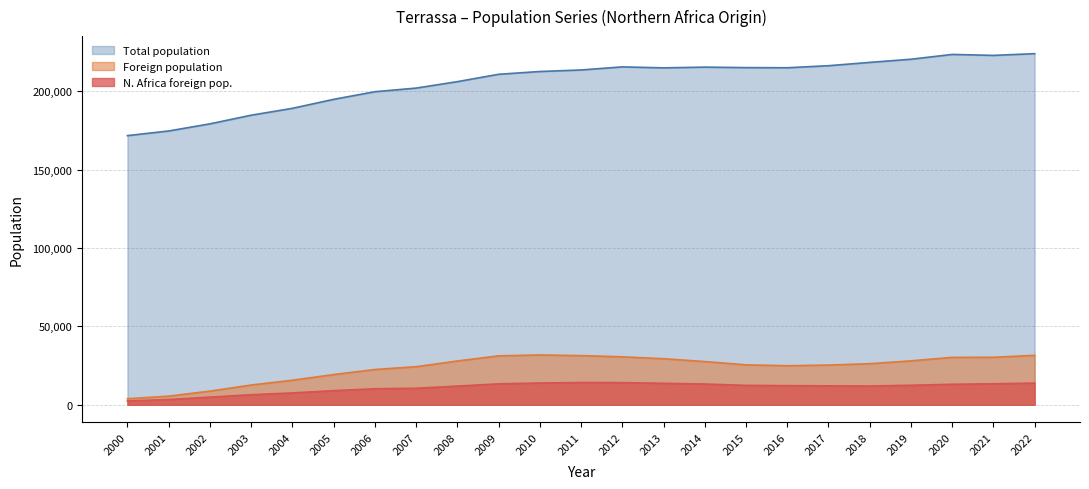

True or false: N.Africa foreign pop. has more than 2 interior local peaks.

False